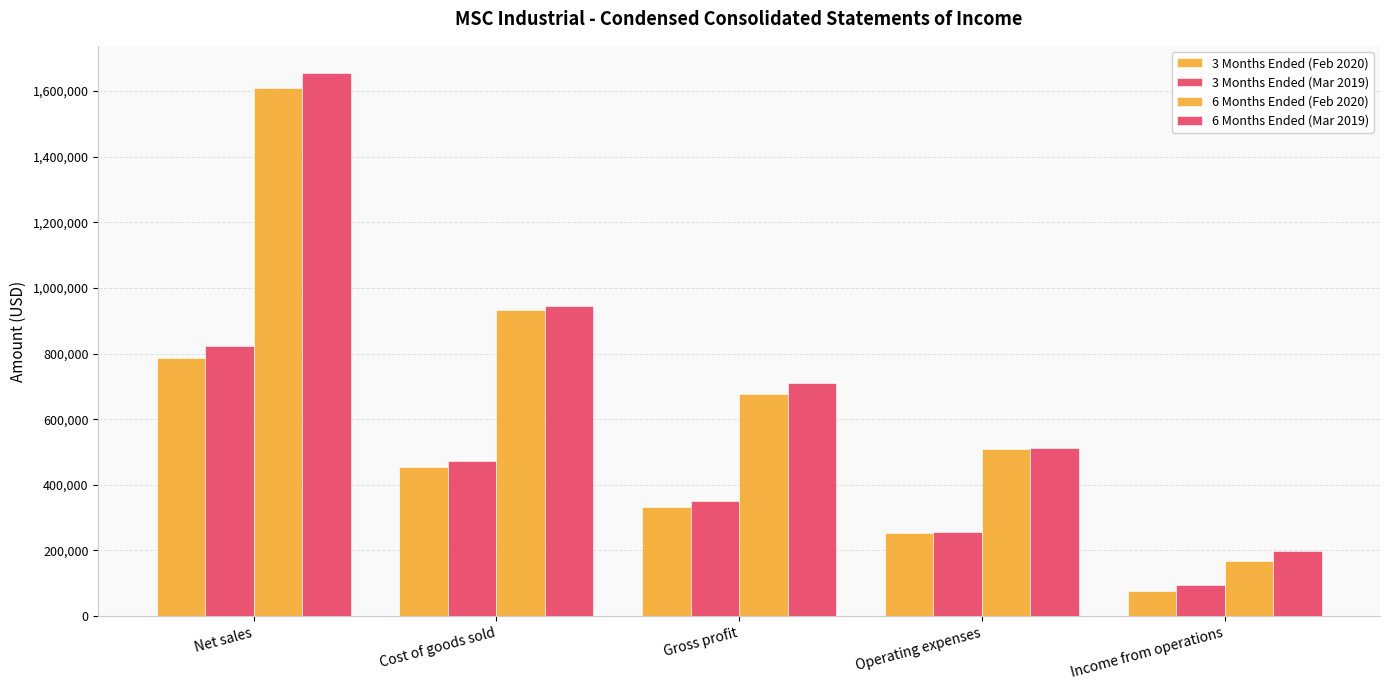

How many distinct data groups are displayed?

4